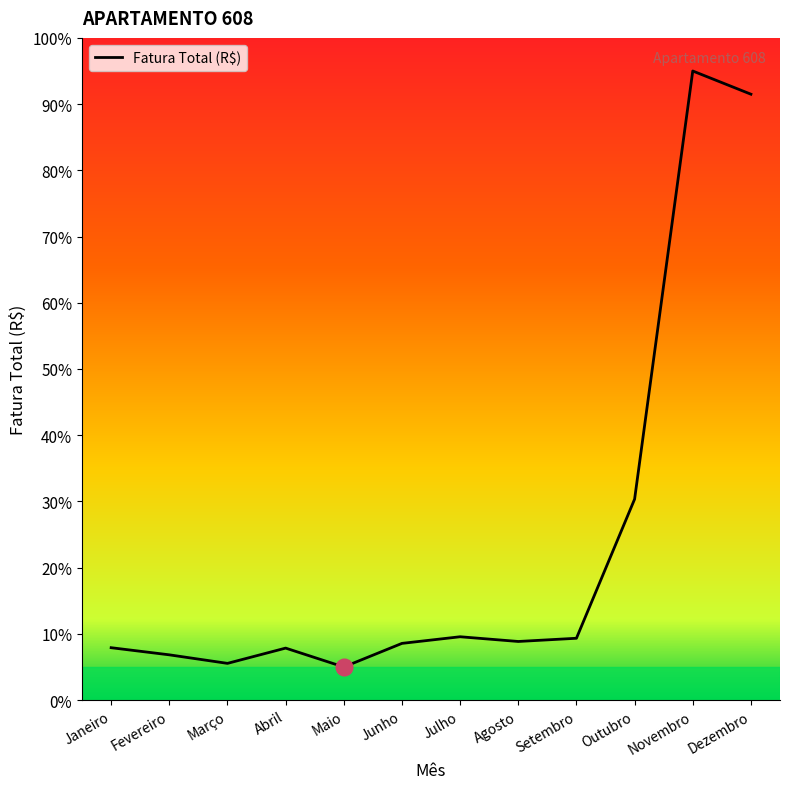

Approximately how many times larger is the value at Junho compared to Agosto?

1.0